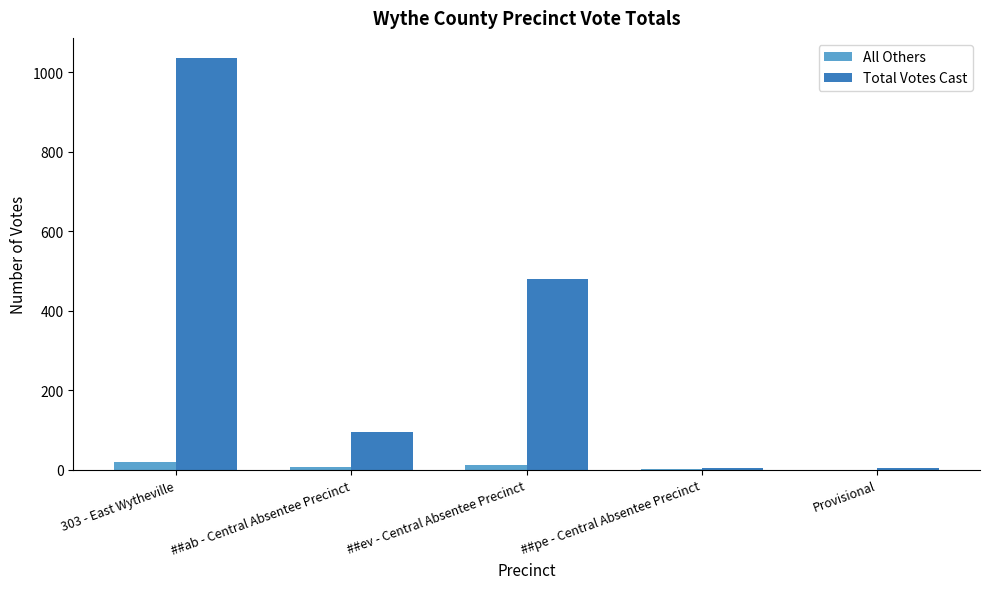

At which category is the sum across all series the highest?

303 - East Wytheville